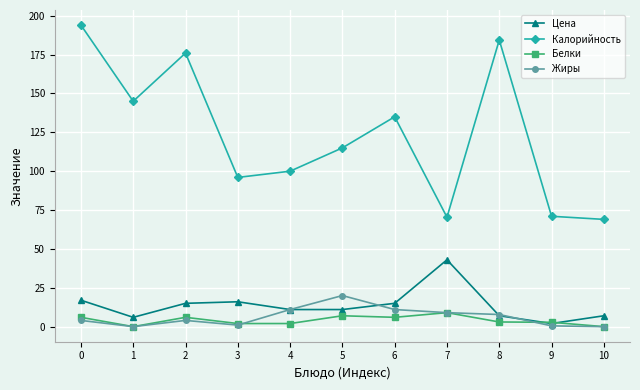

What is the sum of all Калорийность values?

1355.8